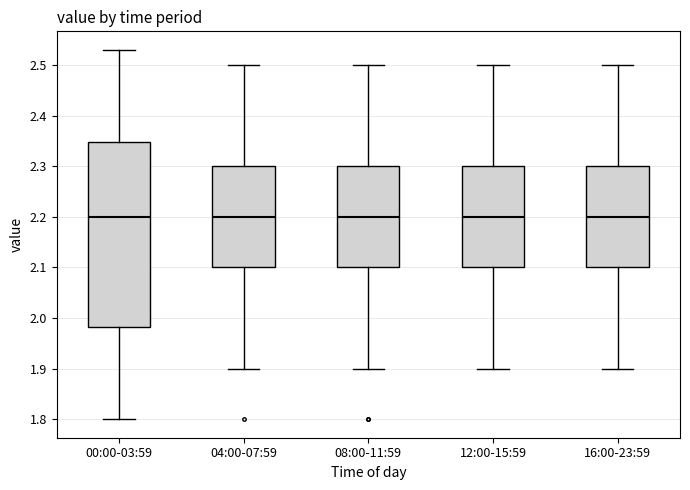

Where does the median line of the box for 08:00-11:59 sit on the y-axis? The values are not printed on the chart, so give them approximately, as read against the axis.

2.20